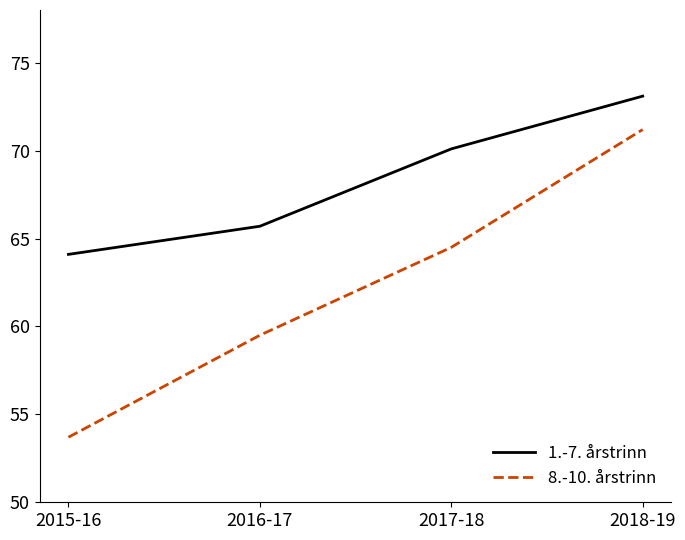

True or false: 1.-7. årstrinn and 8.-10. årstrinn intersect in this chart.

False